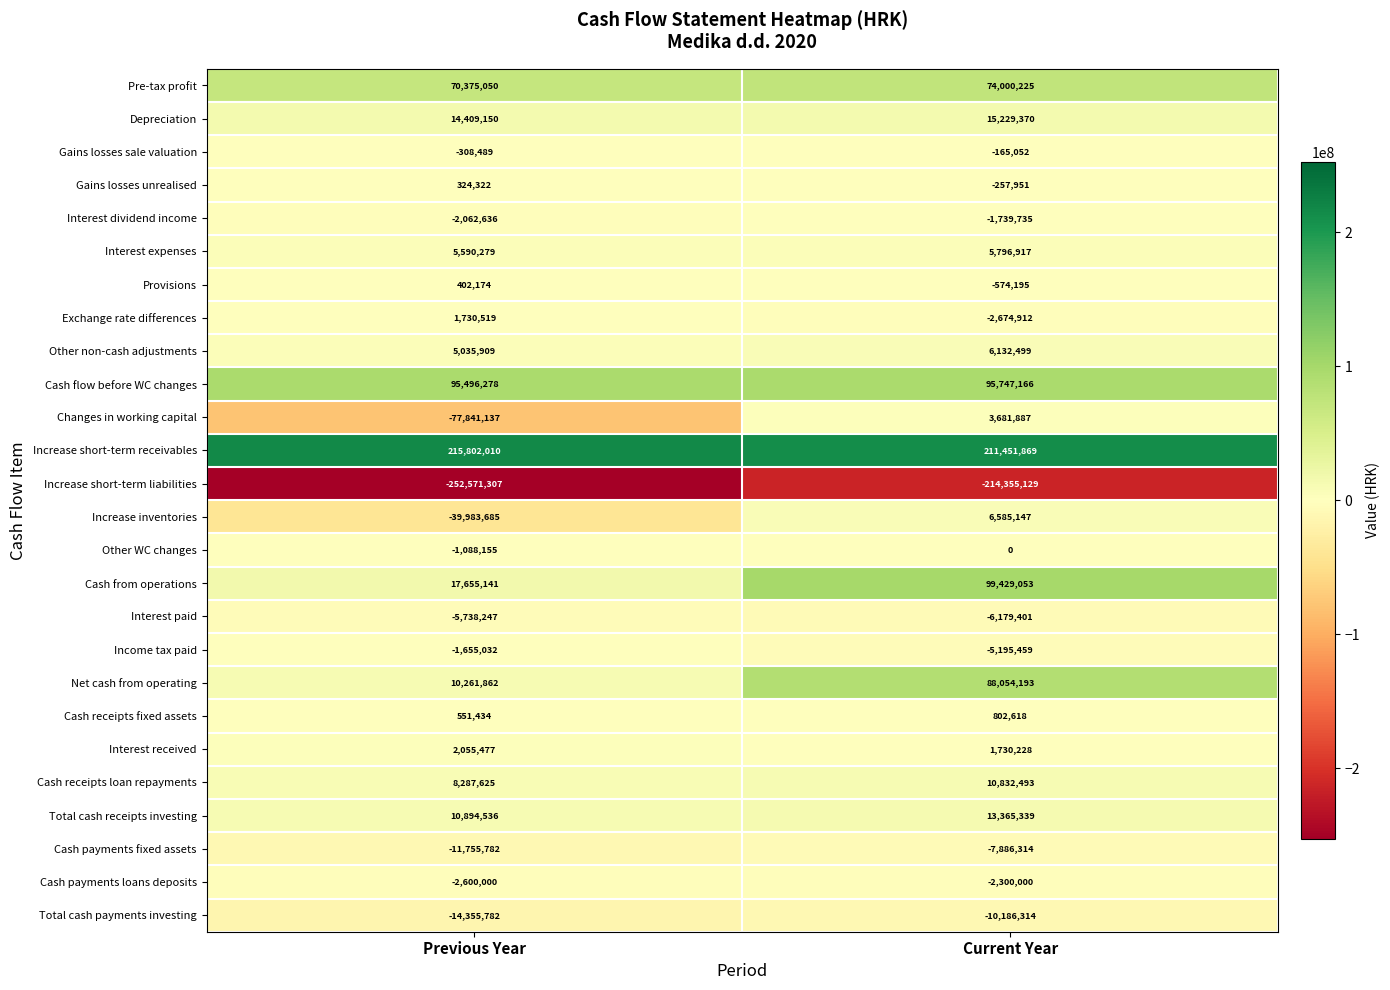

Which series changed the most between Previous Year and Current Year?

Cash from operations